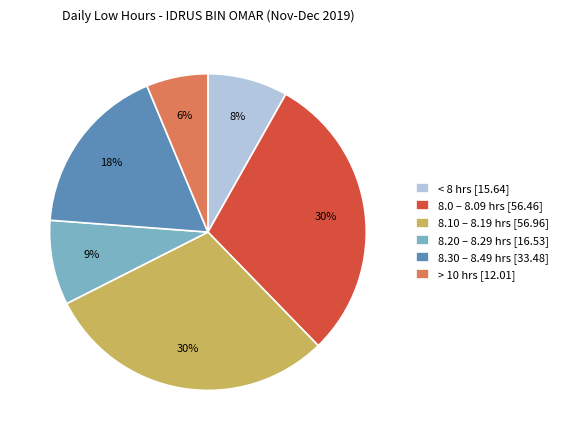

True or false: 8.30 – 8.49 hrs [33.48] accounts for 18% of the total.

True